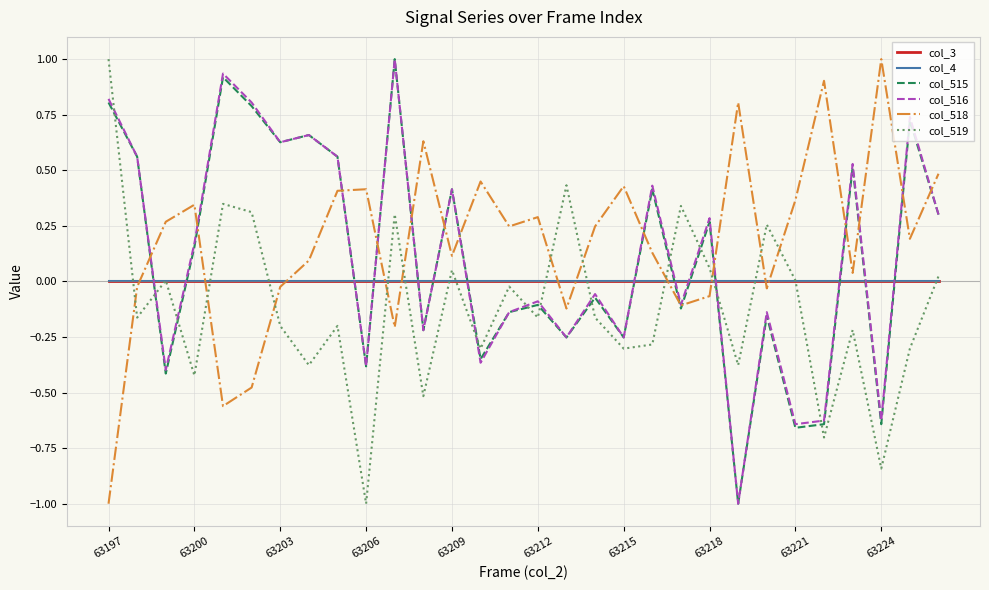

Is this an area chart (filled region under the line)?

No